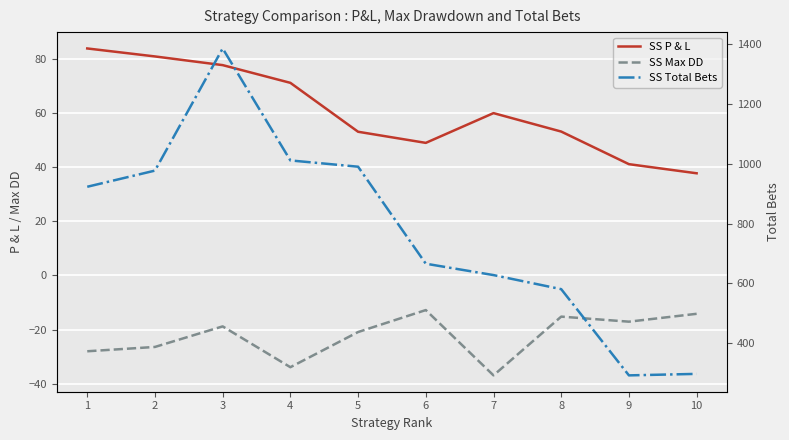

How many data points in SS Total Bets are above 923?

4